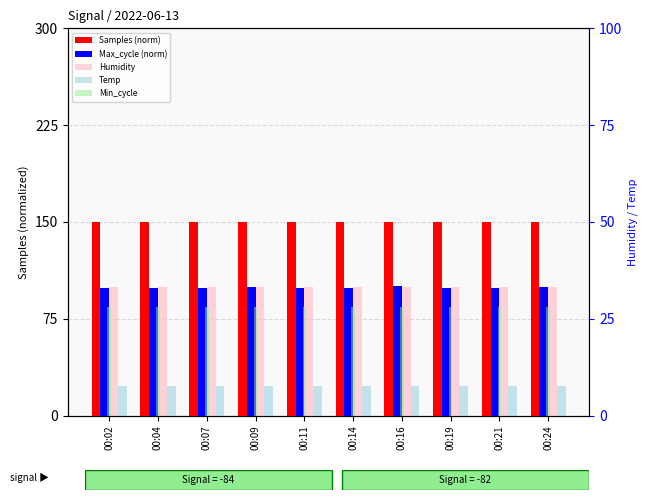

Reading left to right, transcribe all the data shown in this chart.

Samples (norm): 150.0	150.0	150.0	150.0	150.0	150.0	150.0	150.0	150.0	150.0
Max_cycle (norm): 99.0	99.0	99.0	99.2	99.1	99.1	100.0	99.1	99.0	99.5
Humidity: 99.9	99.9	99.9	99.9	99.9	99.9	99.9	99.9	99.9	99.9
Temp: 22.8	22.8	22.8	22.8	22.8	22.8	22.8	22.7	22.8	22.8
Min_cycle: 28.0	28.0	28.0	28.0	28.0	28.0	28.0	28.0	28.0	28.0